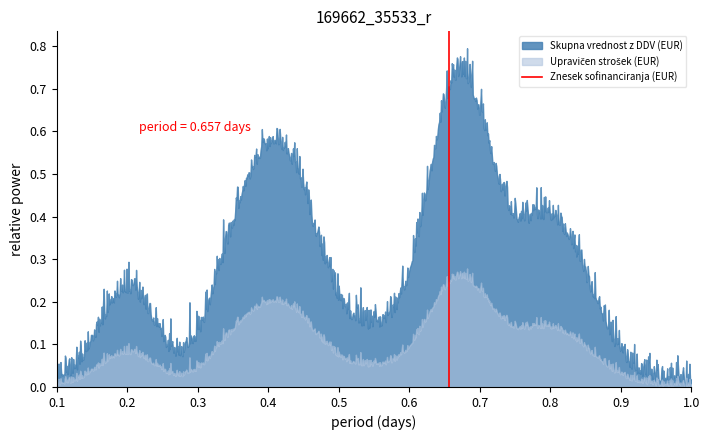

Does the chart display data point markers on the line(s)?

No